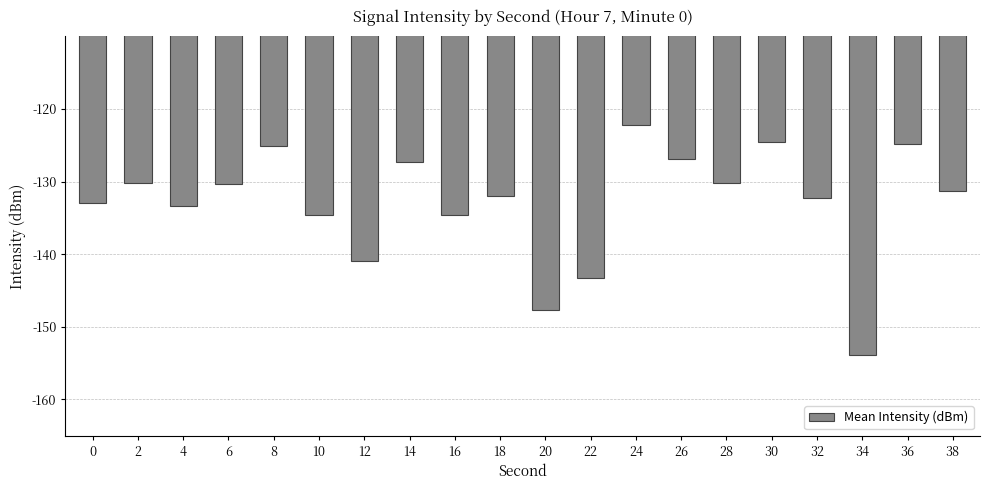

Where does the data first go above -131?

2